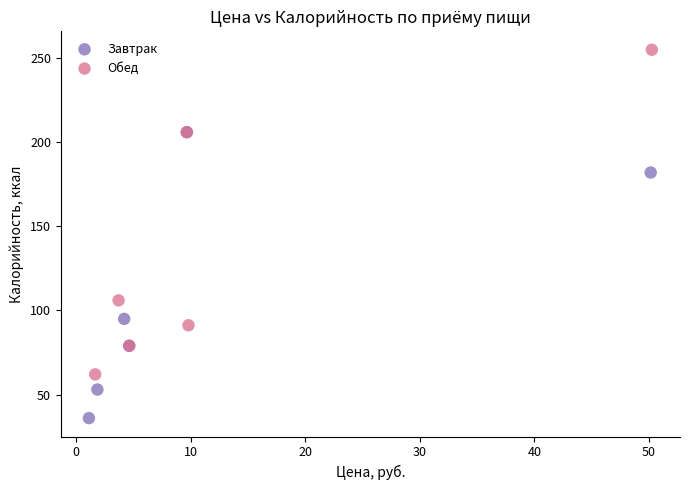

Which series has the widest spread of Y values?

Обед